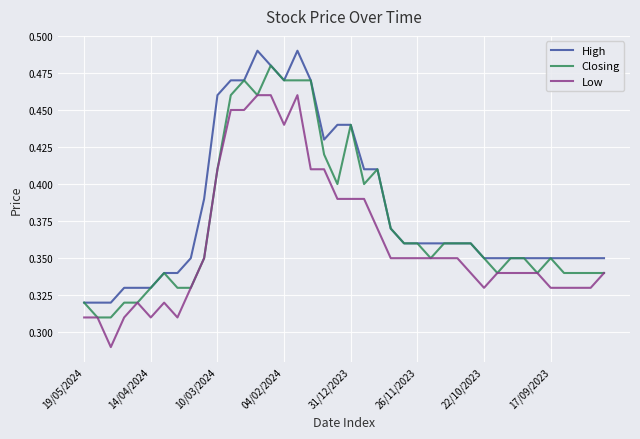

List the series in order of their overall mean, highest first.

High, Closing, Low